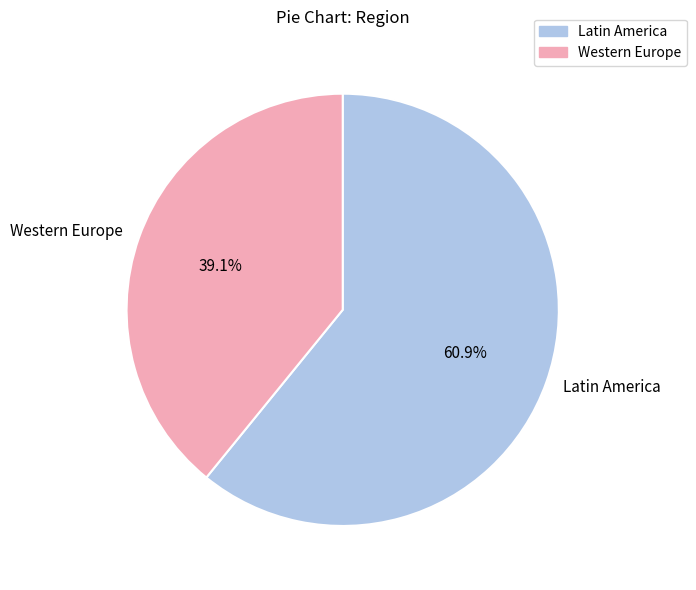

How much of the chart is everything except Western Europe?

60.9%